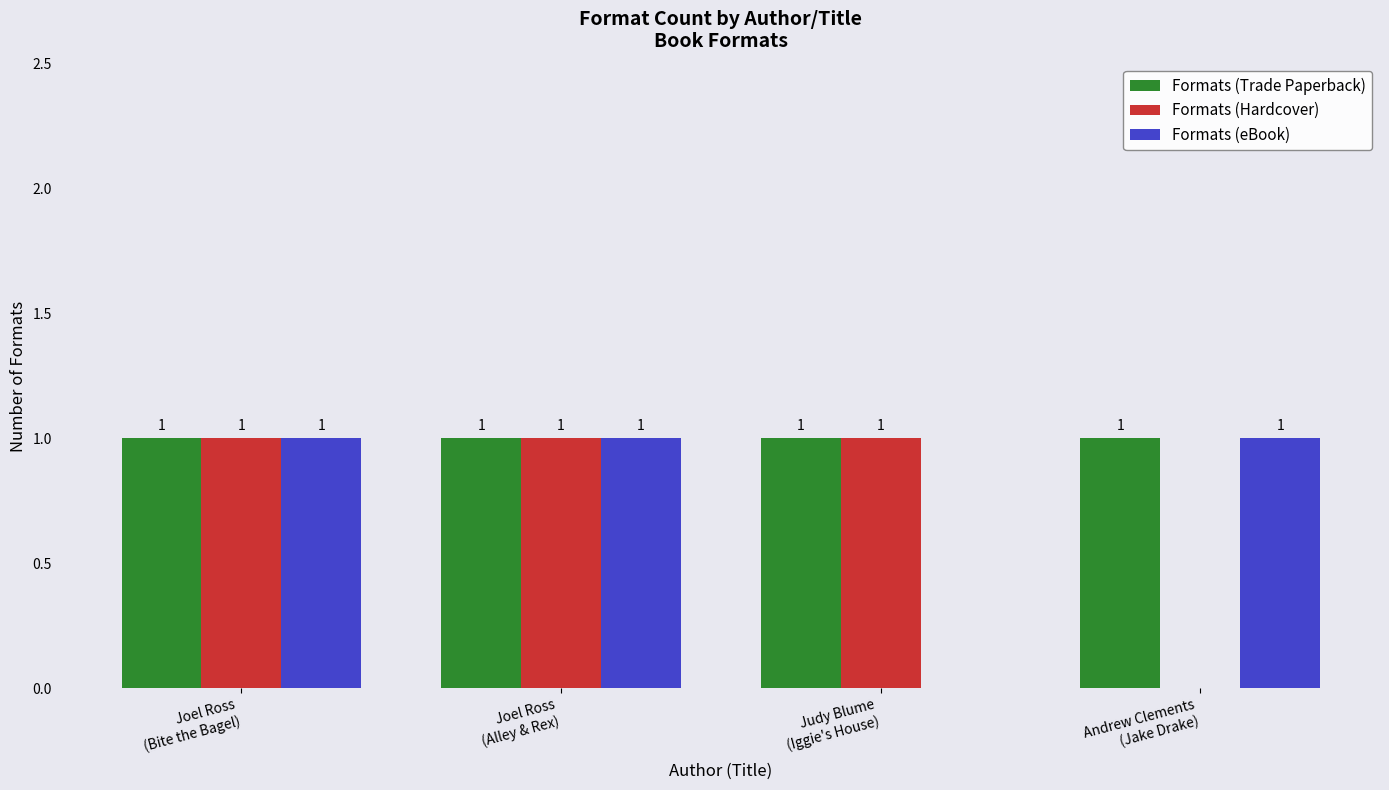

Reading left to right, list all the values displayed in this chart.

Formats (Trade Paperback): Joel Ross
(Bite the Bagel)=1	Joel Ross
(Alley & Rex)=1	Judy Blume
(Iggie's House)=1	Andrew Clements
(Jake Drake)=1
Formats (Hardcover): Joel Ross
(Bite the Bagel)=1	Joel Ross
(Alley & Rex)=1	Judy Blume
(Iggie's House)=1	Andrew Clements
(Jake Drake)=0
Formats (eBook): Joel Ross
(Bite the Bagel)=1	Joel Ross
(Alley & Rex)=1	Judy Blume
(Iggie's House)=0	Andrew Clements
(Jake Drake)=1